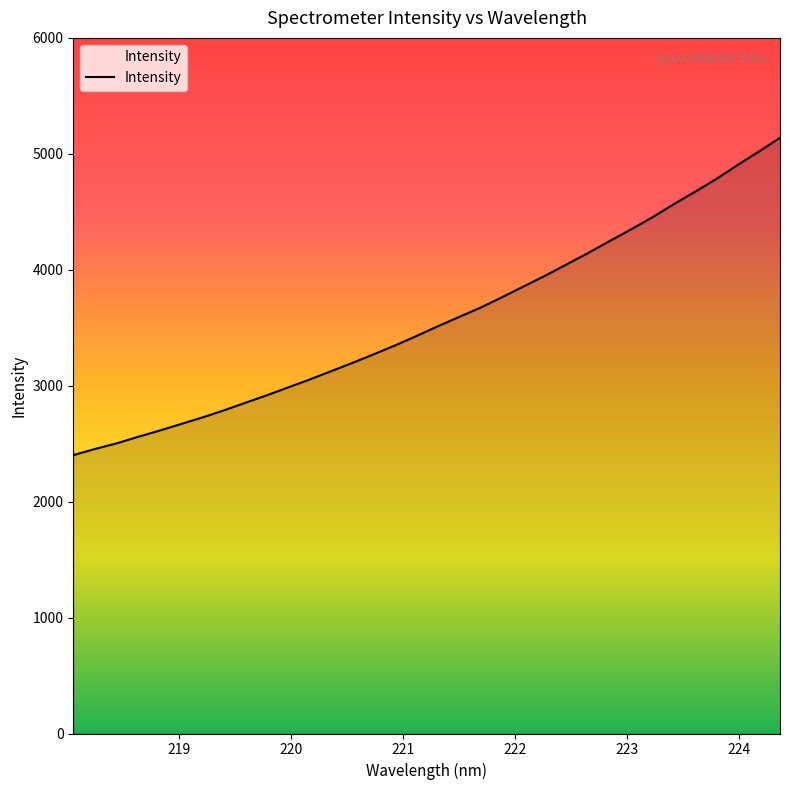

What is the smallest value displayed?

2400.9